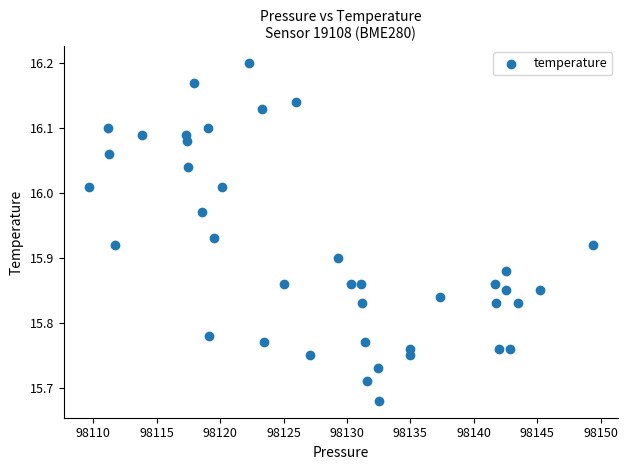

What is the range of Y values (max minus min)?

0.5